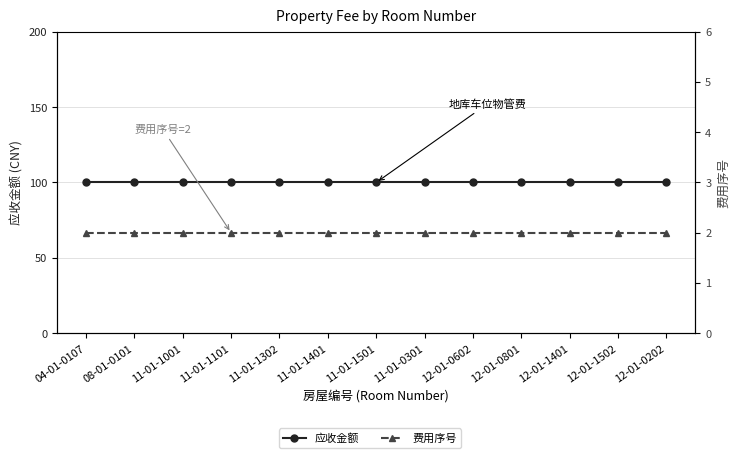

What is the sum of the 费用序号 values at 12-01-0602 and 11-01-1401?

4